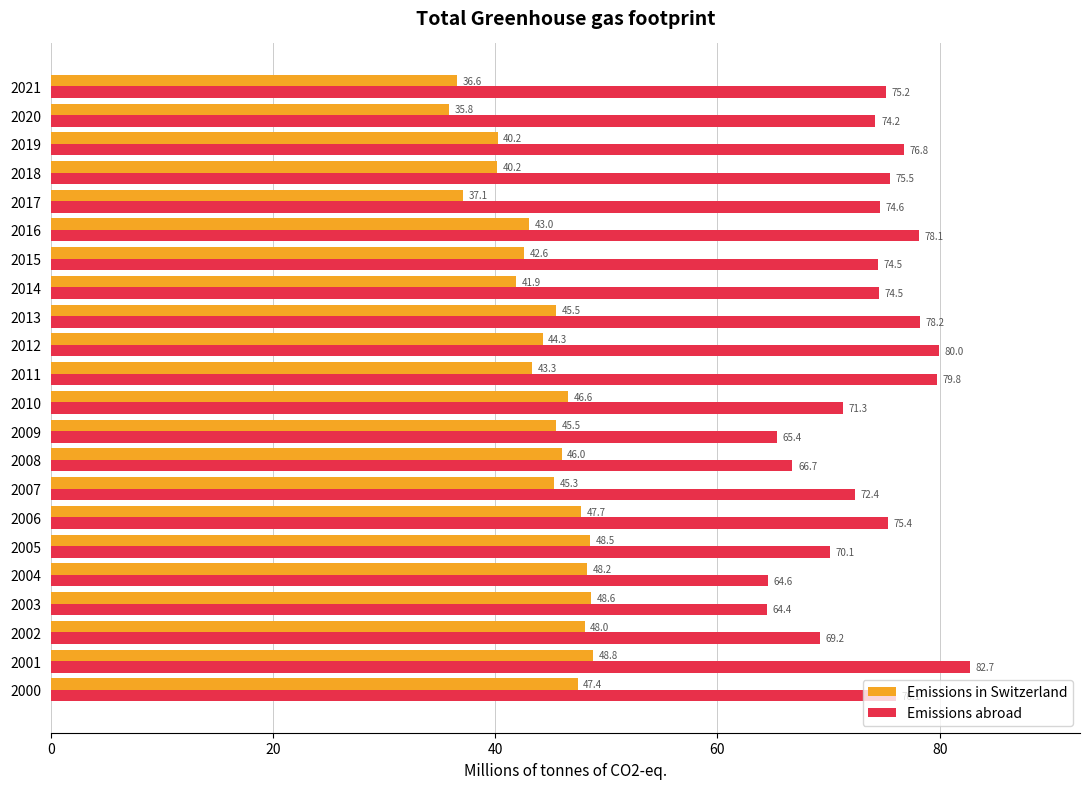

How many values in the Emissions abroad series exceed 74?

14